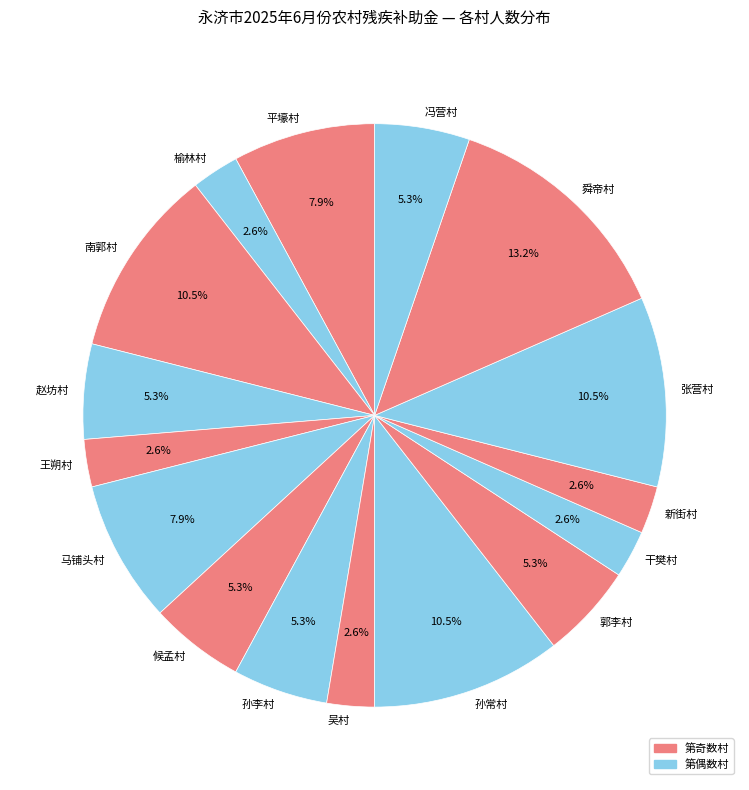

What percentage is the 马铺头村 slice, to the nearest percent?

8%